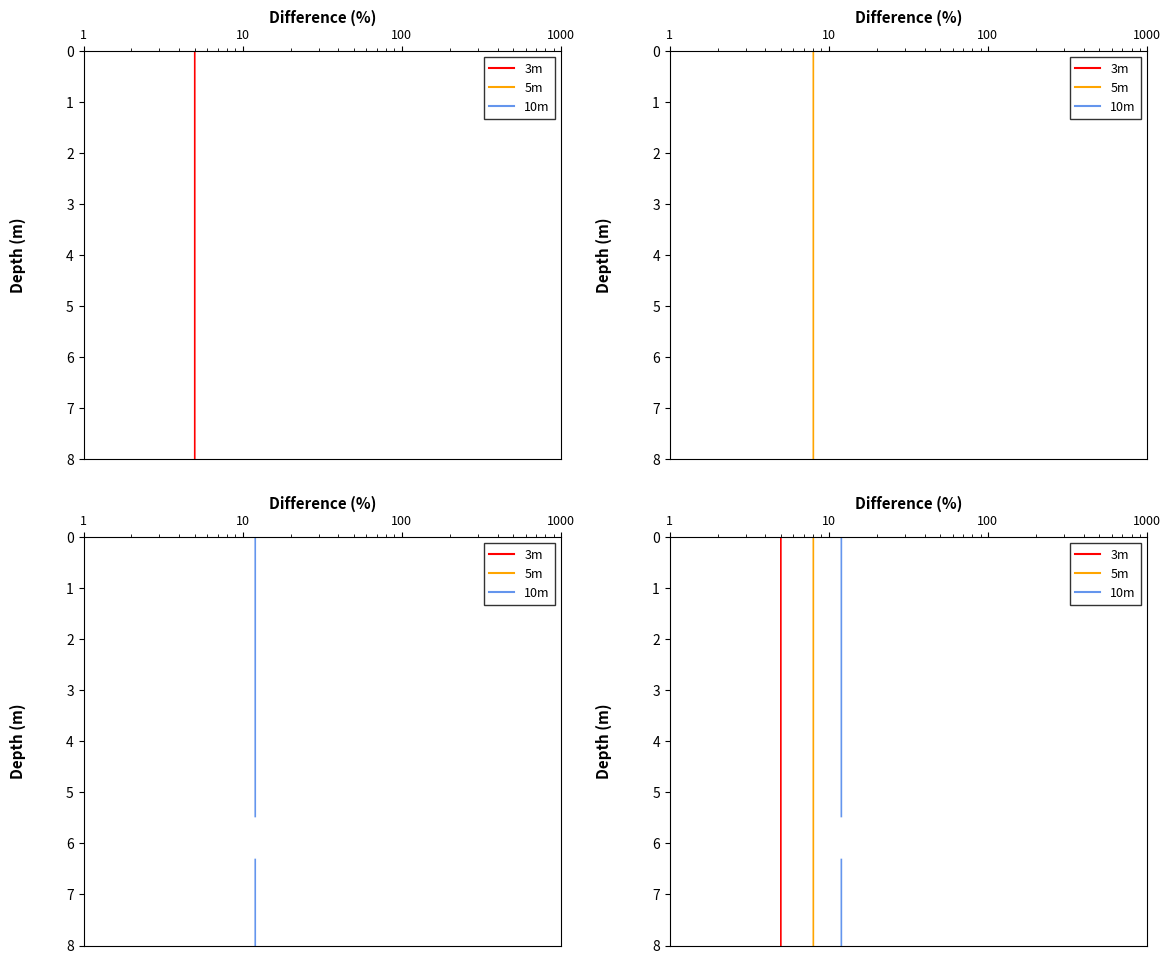

At which label is 10m closest to 4?

10